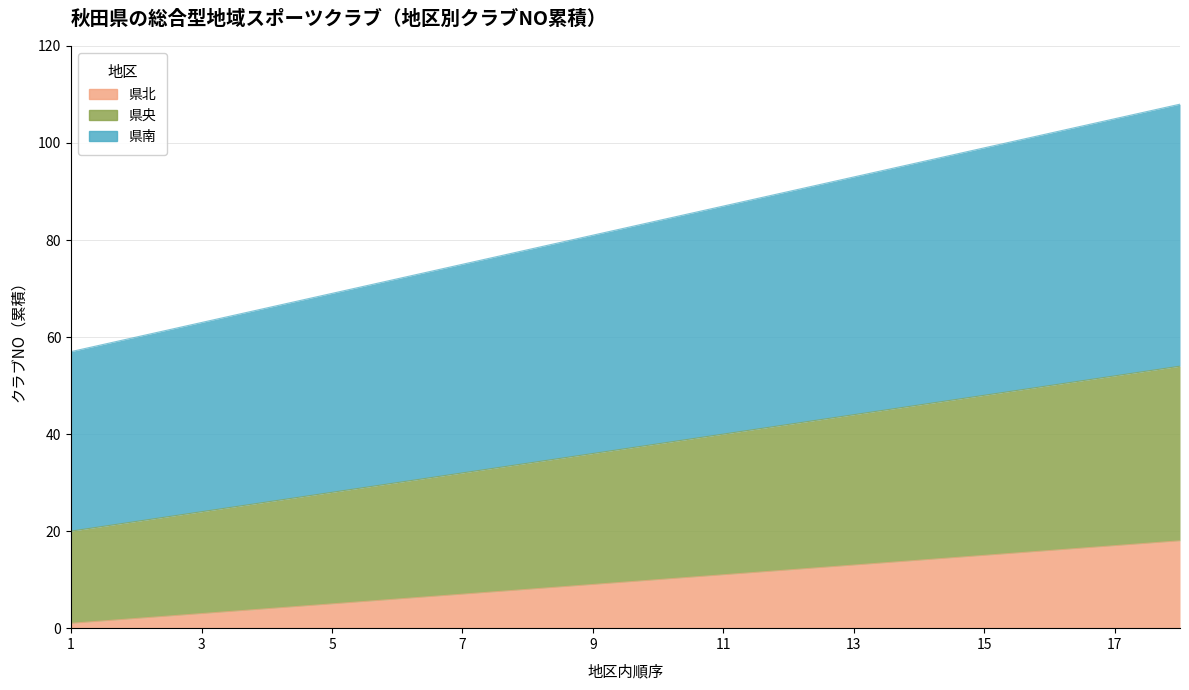

Which series has the largest total across all categories?

県南